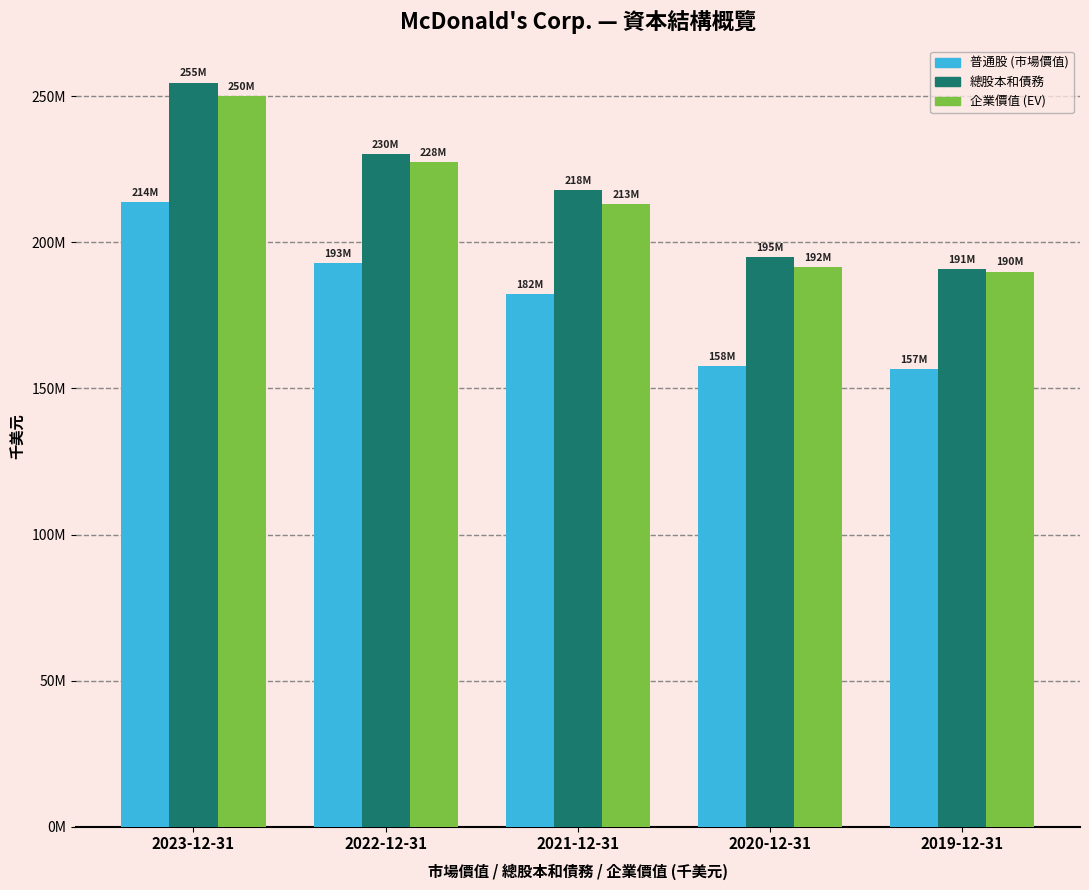

What are all the series names shown in the legend?

普通股 (市場價值), 總股本和債務, 企業價值 (EV)